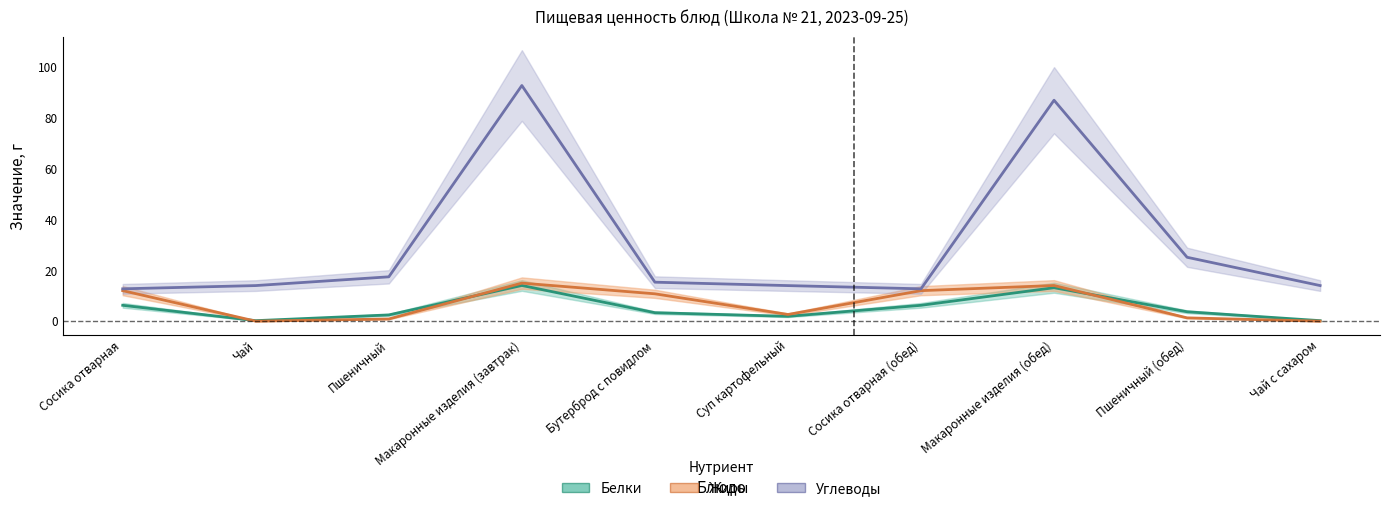

Reading left to right, extract all data points from this chart.

Белки: Сосика отварная=6.2	Чай=0.2	Пшеничный=2.5	Макаронные изделия (завтрак)=14.0	Бутерброд с повидлом=3.3	Суп картофельный=1.9	Сосика отварная (обед)=6.2	Макаронные изделия (обед)=13.2	Пшеничный (обед)=3.7	Чай с сахаром=0.2
Жиры: Сосика отварная=12.0	Чай=0.0	Пшеничный=0.9	Макаронные изделия (завтрак)=15.0	Бутерброд с повидлом=10.8	Суп картофельный=2.6	Сосика отварная (обед)=12.0	Макаронные изделия (обед)=14.0	Пшеничный (обед)=1.3	Чай с сахаром=0.0
Углеводы: Сосика отварная=12.7	Чай=14.0	Пшеничный=17.4	Макаронные изделия (завтрак)=92.7	Бутерброд с повидлом=15.3	Суп картофельный=14.0	Сосика отварная (обед)=12.7	Макаронные изделия (обед)=86.9	Пшеничный (обед)=25.1	Чай с сахаром=14.0